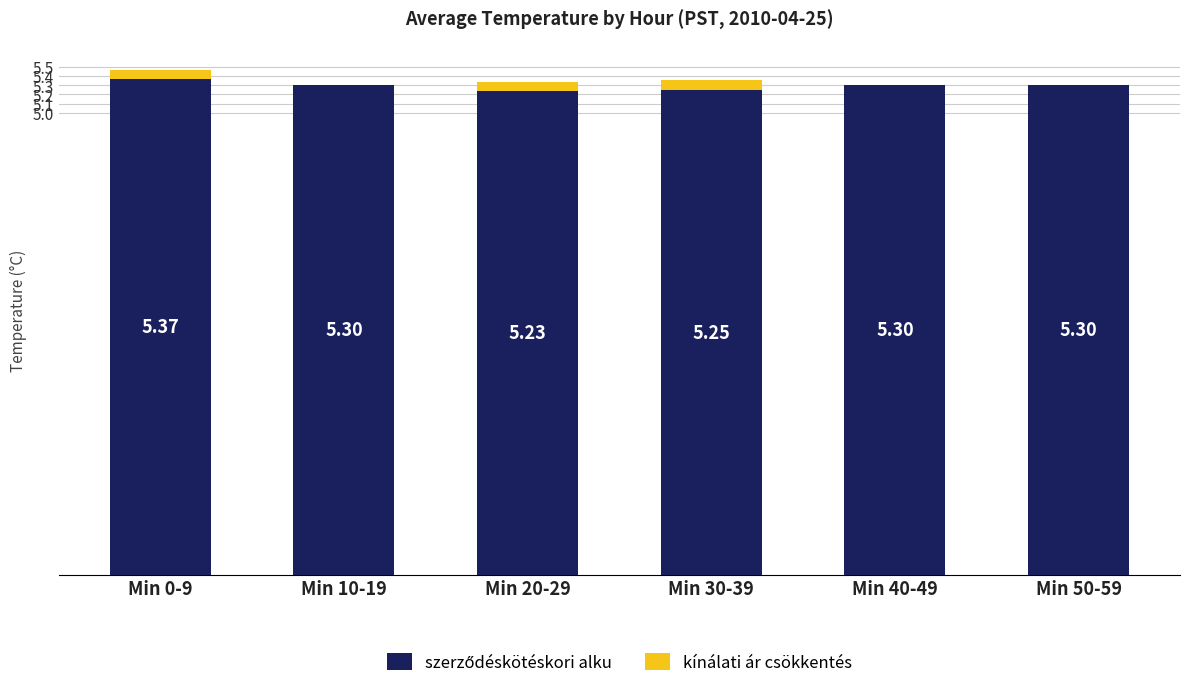

What is the total value across all series at Min 0-9?

5.5